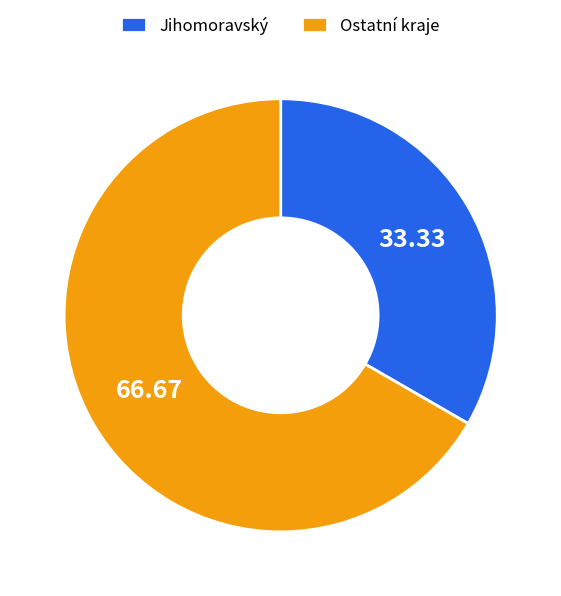

Which has a higher value, Ostatní kraje or Jihomoravský?

Ostatní kraje